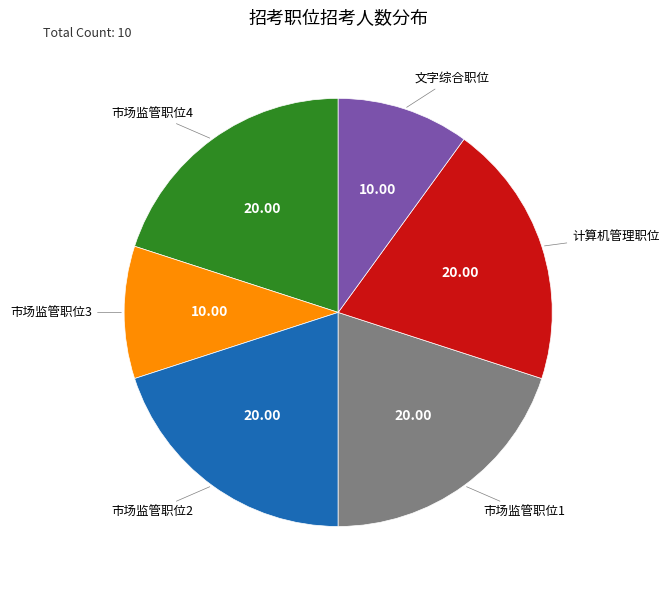

Is there a majority slice in this chart?

No